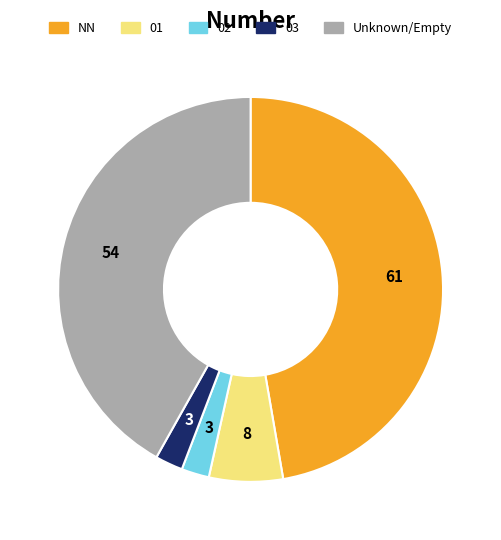

Is there a majority slice in this chart?

No